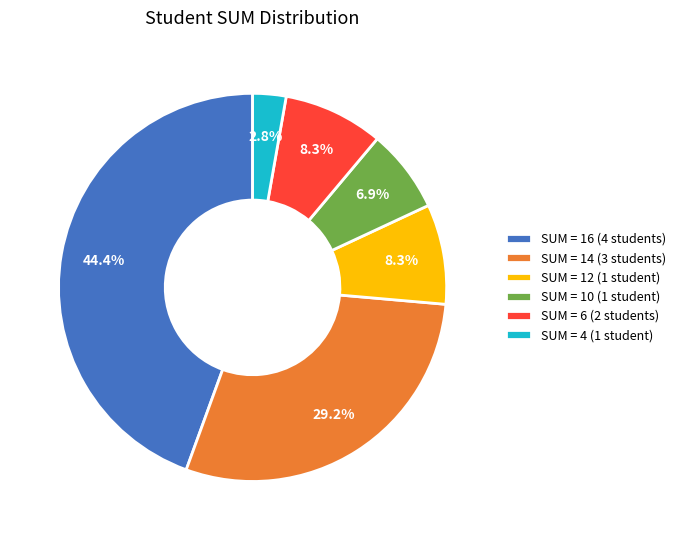

Does SUM = 14 (3 students) represent more than half of the total?

No